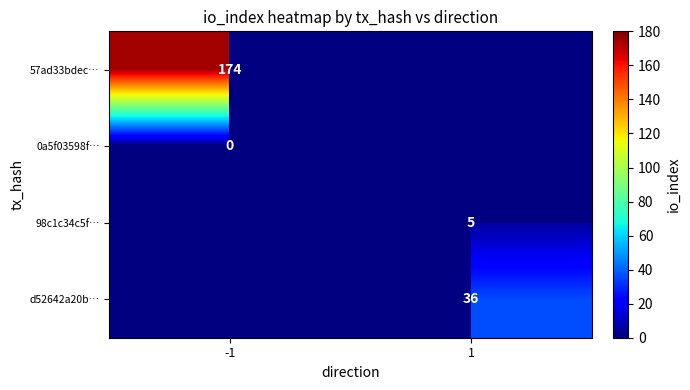

How many series are shown in this chart?

4